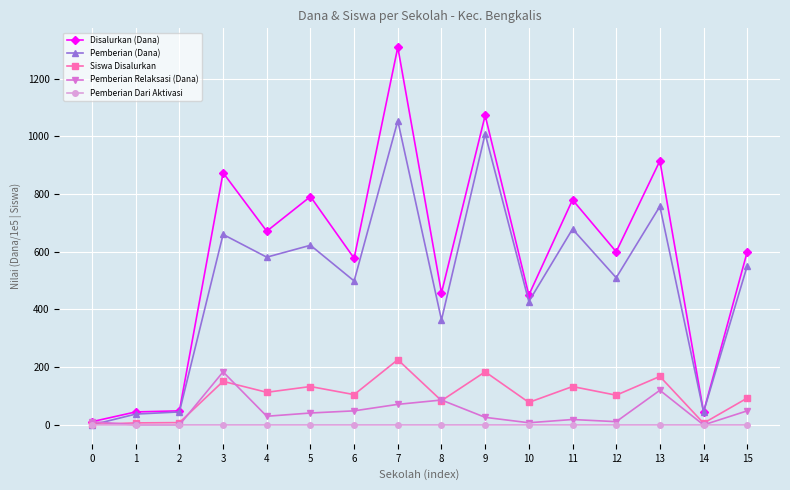

How many series are shown in this chart?

5